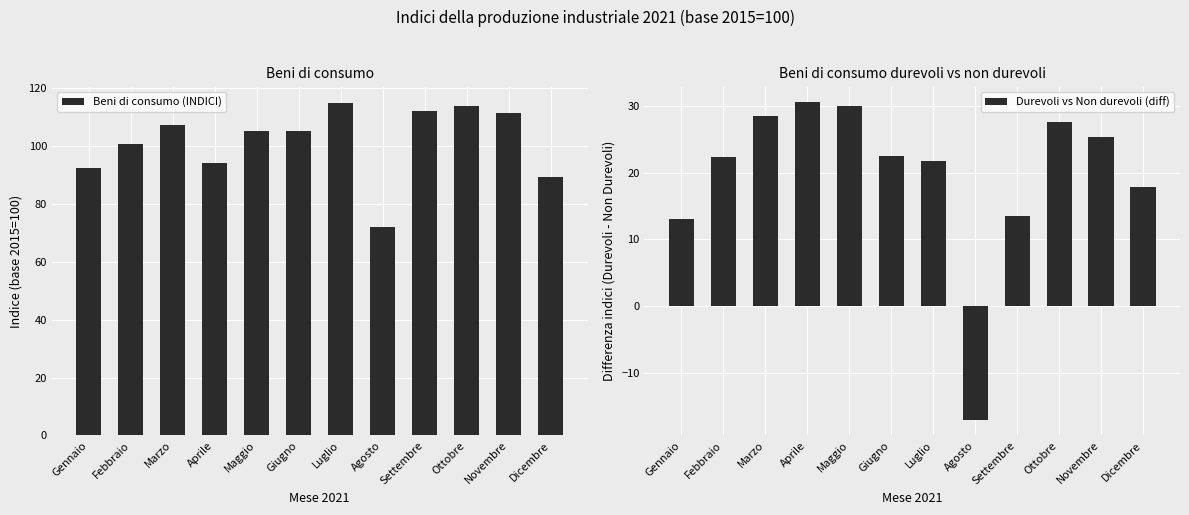

What is the smallest value displayed?

-17.0